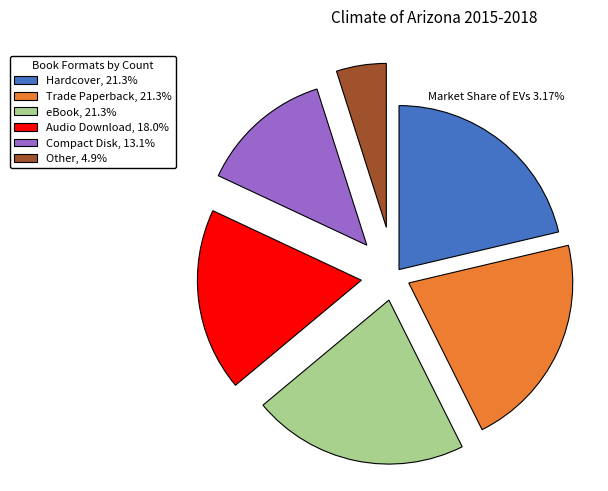

Between Other and Trade Paperback, which is larger?

Trade Paperback